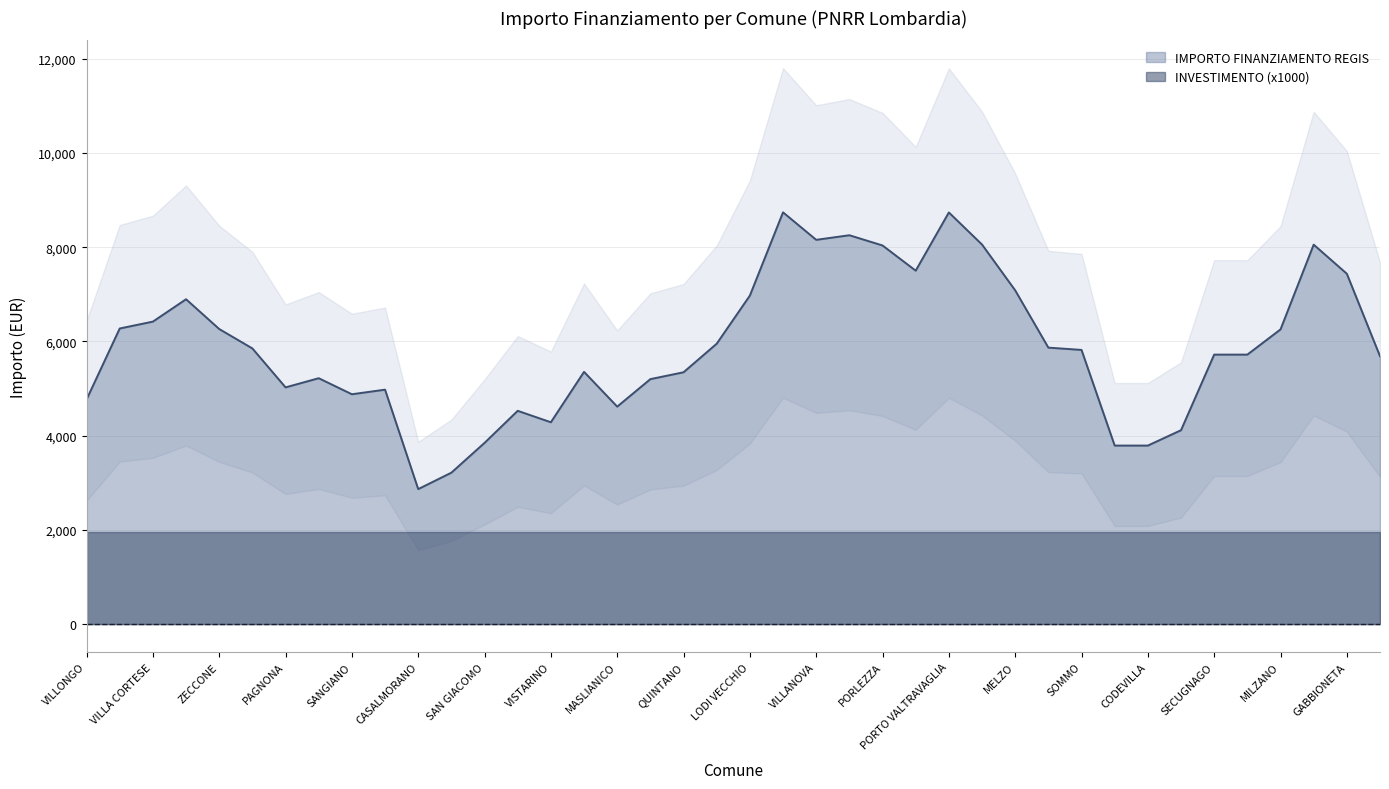

What are all the series names shown in the legend?

IMPORTO FINANZIAMENTO REGIS, INVESTIMENTO (x1000)